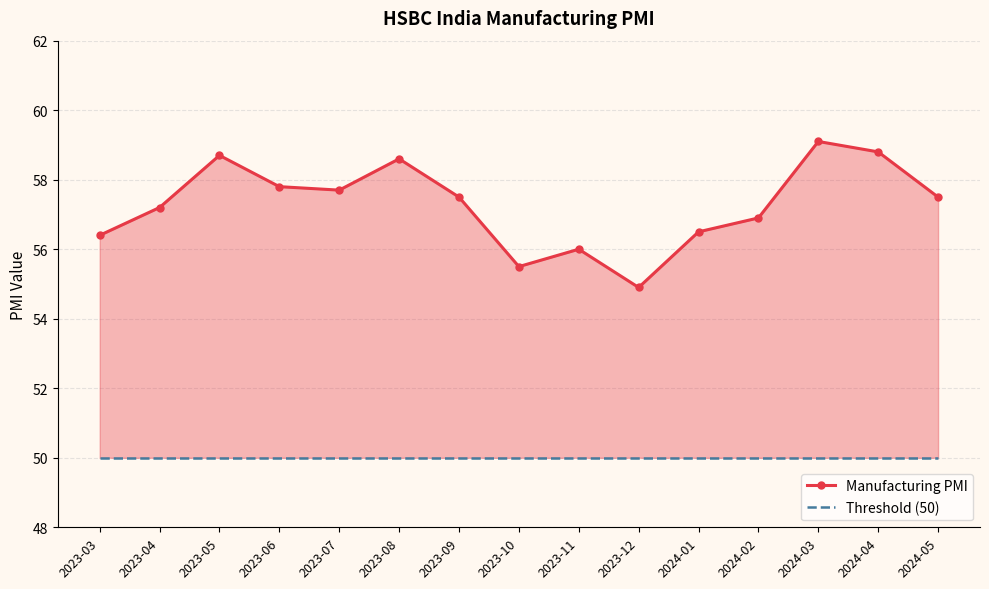

What is the label of the 9th point from the left?

2023-11